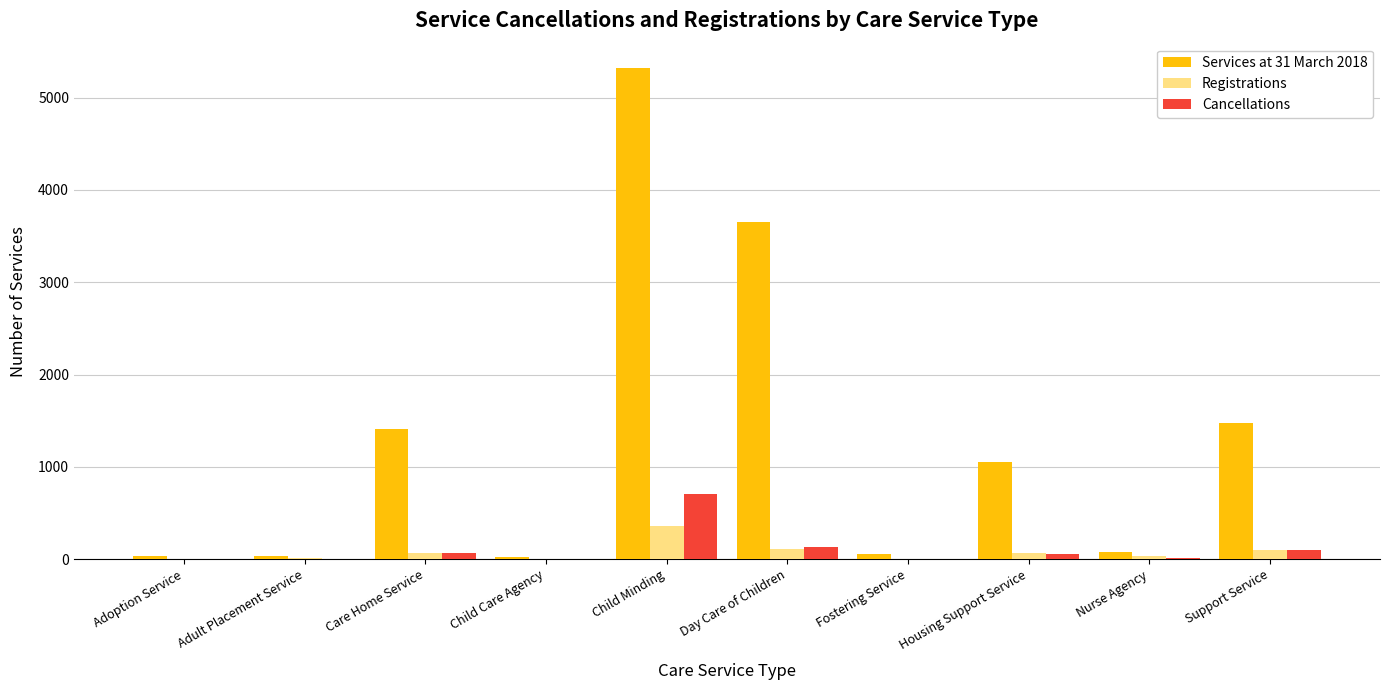

What are all the series names shown in the legend?

Services at 31 March 2018, Registrations, Cancellations